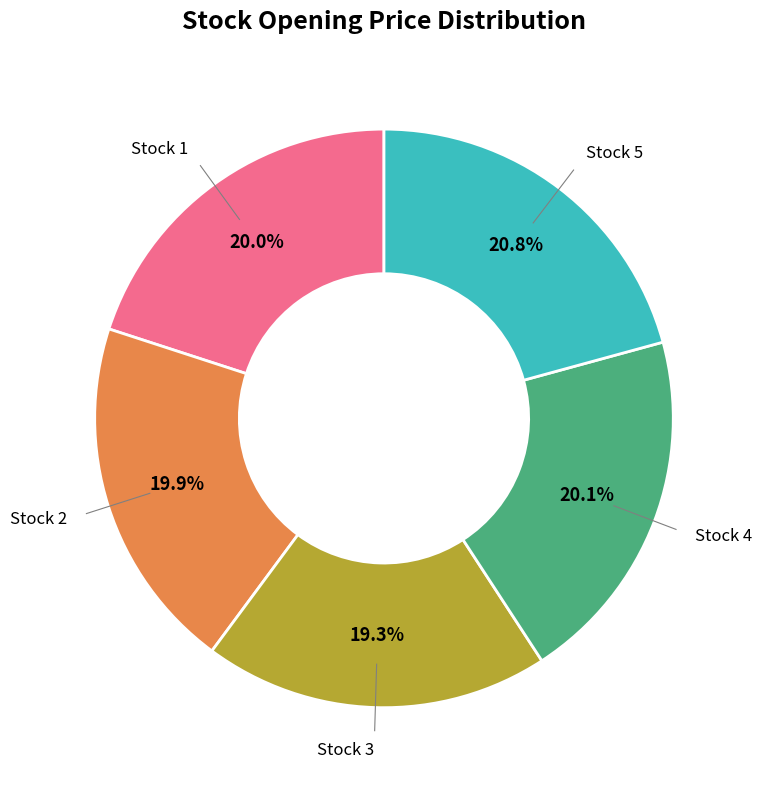

Does any single category account for the majority?

No